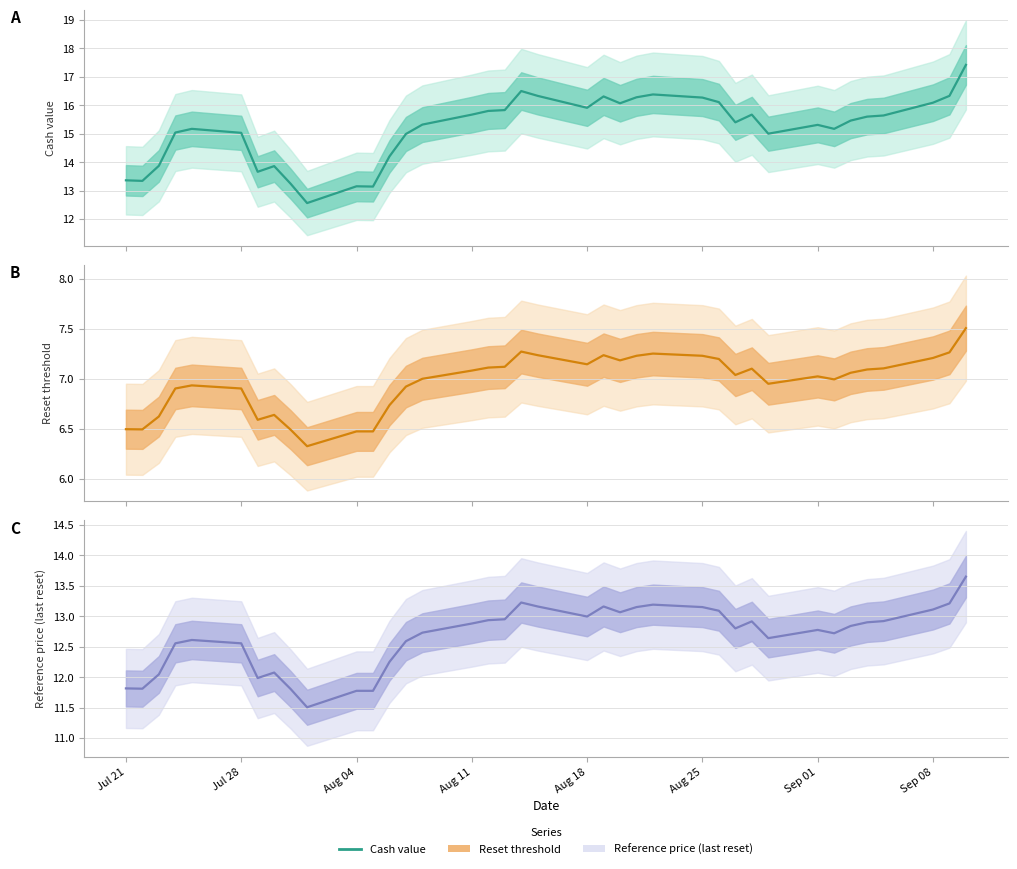

Is the value of Cash value at Sep 08 greater than the value of Reset threshold at Aug 04?

Yes